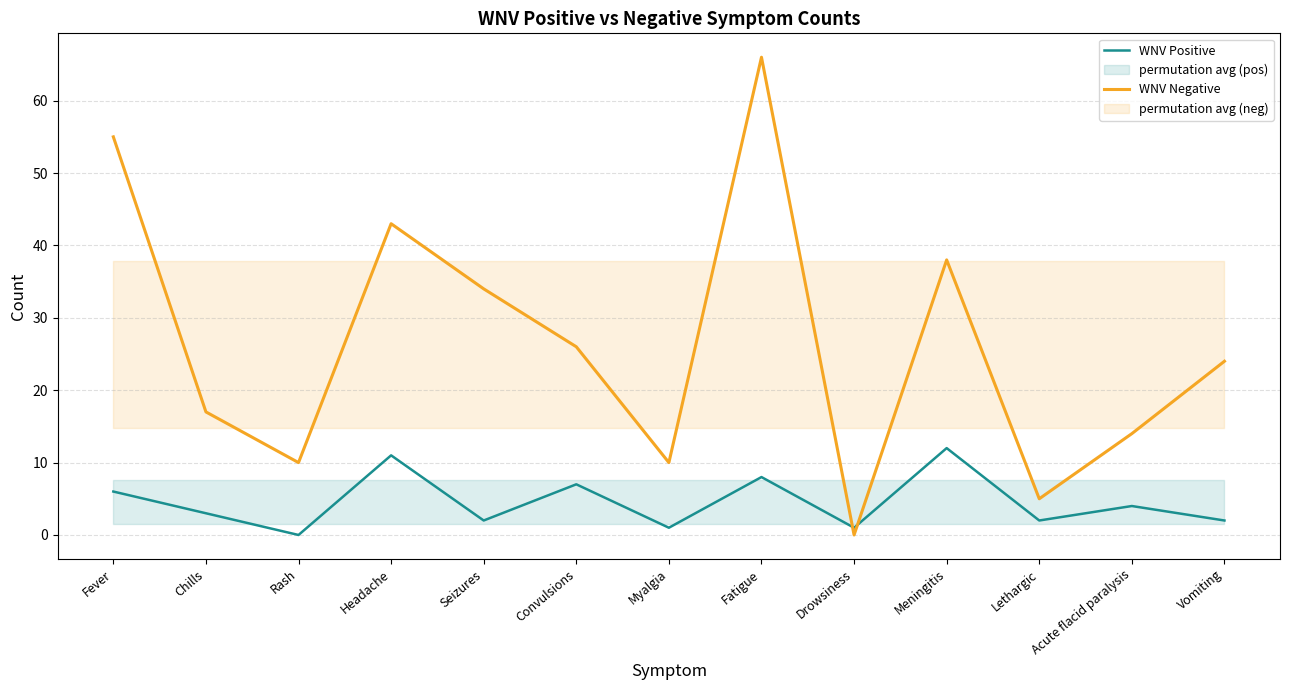

Rank the series at Fever from lowest to highest value.

WNV Positive, WNV Negative